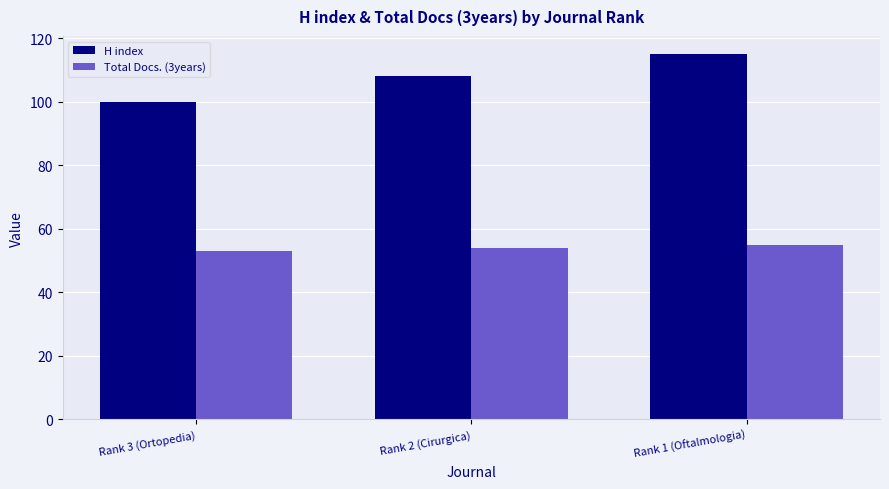

What is the lowest value of the H index series?

100